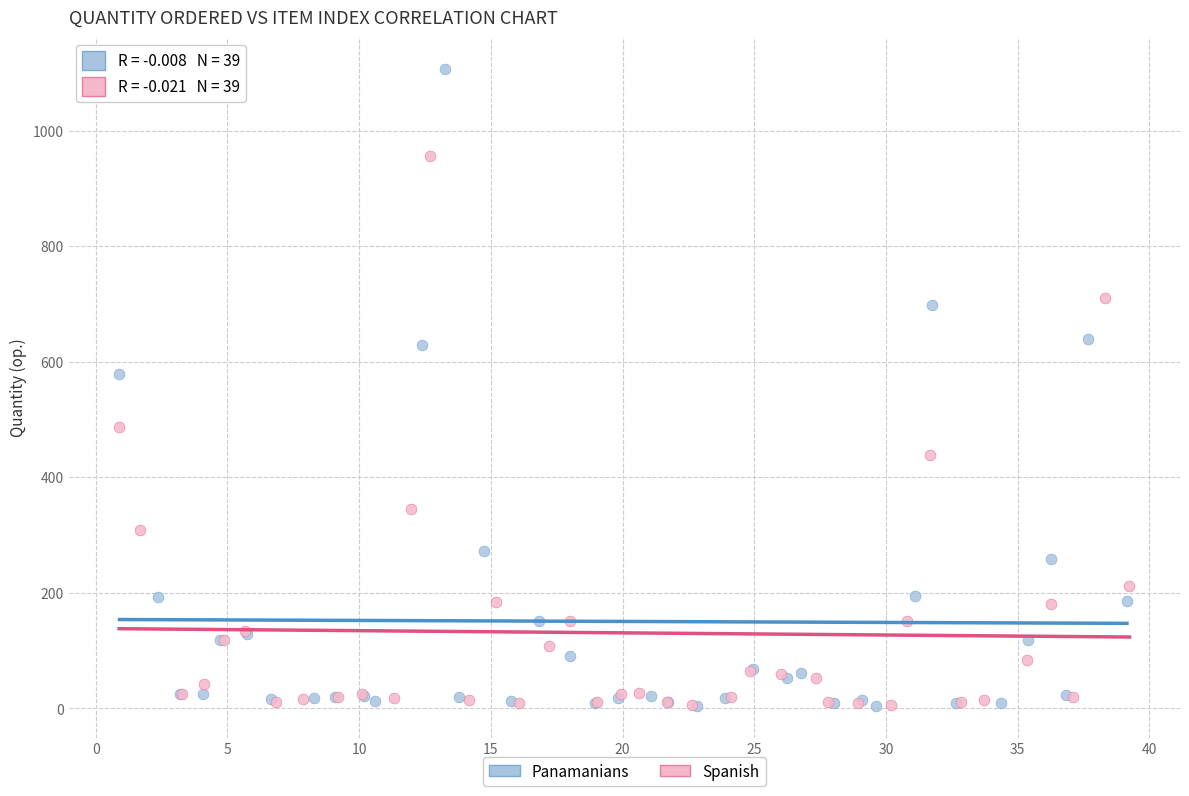

Which series reaches the maximum Y coordinate?

Panamanians